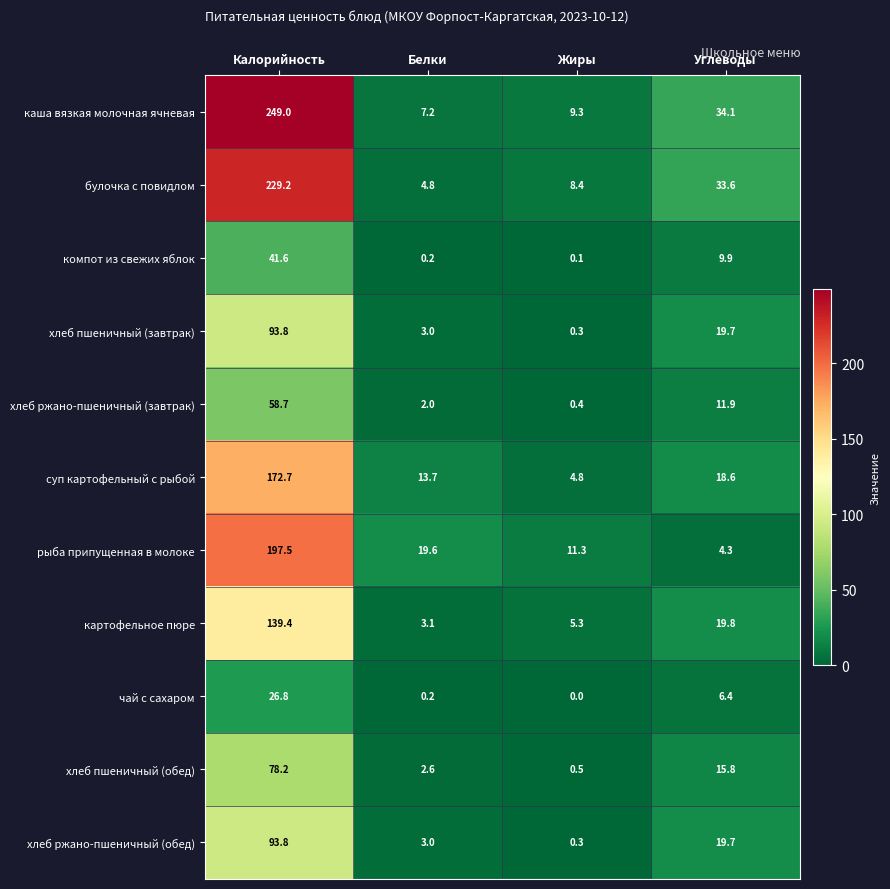

What is the difference between the maximum and minimum values in the хлеб пшеничный (обед) series?

77.7